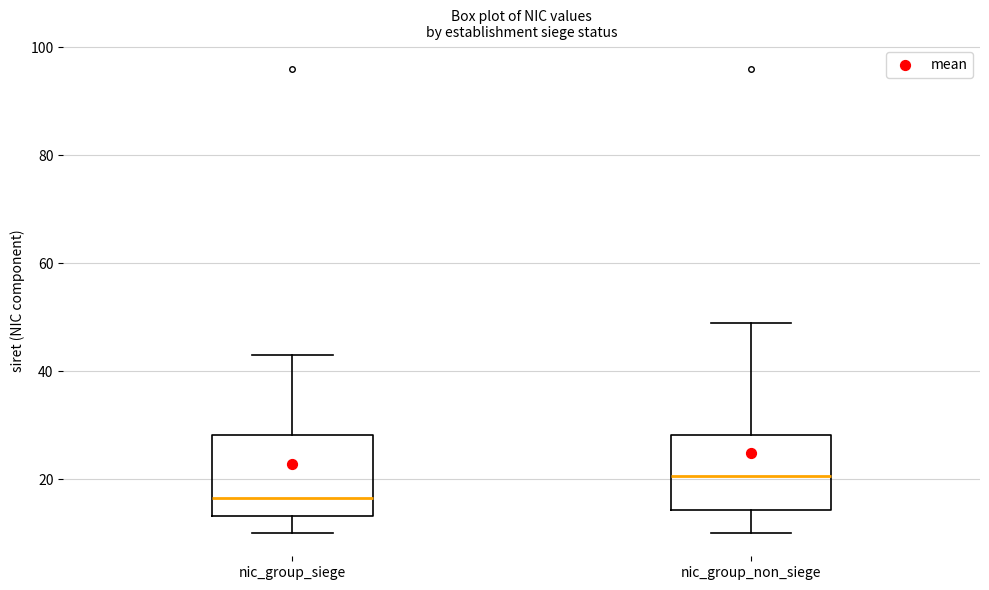

Reading left to right, read every box against the y-axis: the position of its median line, the range the box covers, and the ends of its whiskers. The values are not printed on the chart, so give them approximately, as read against the axis.

nic_group_siege: median 16, box 14 to 28, whiskers 10 to 44
nic_group_non_siege: median 20, box 14 to 28, whiskers 10 to 50